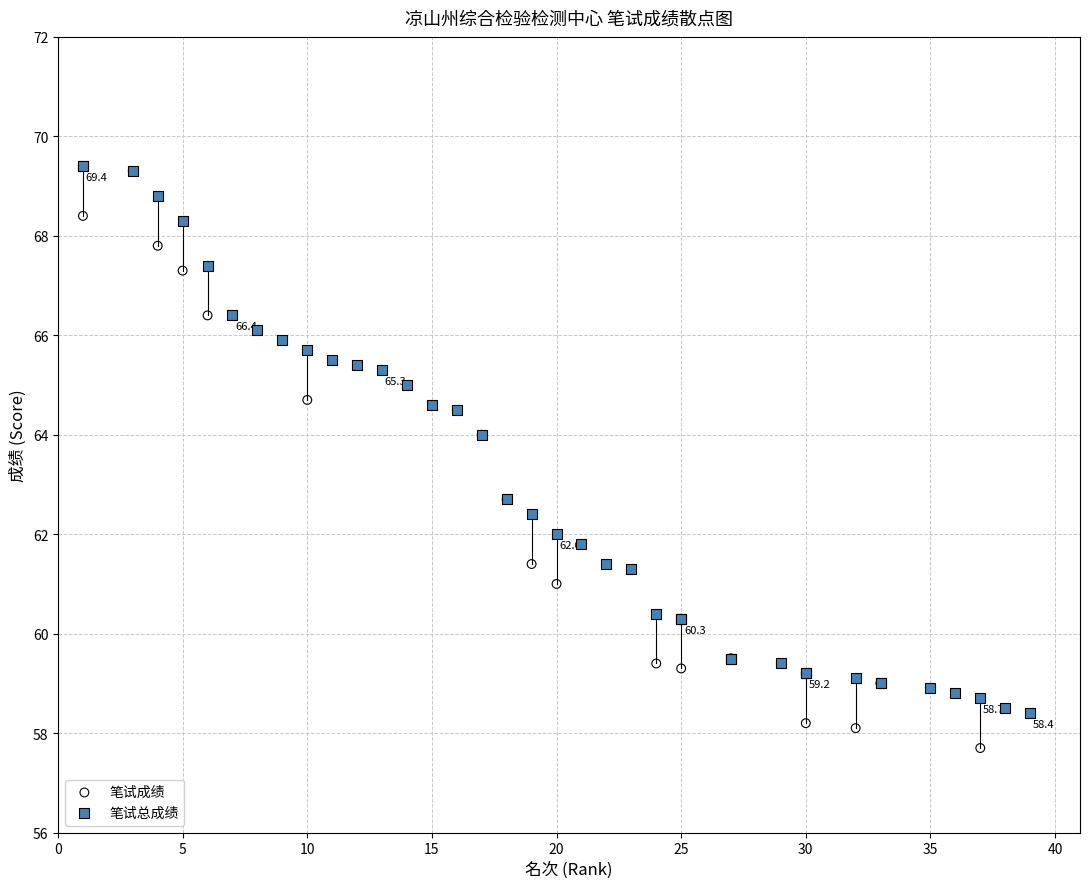

Which series has the widest spread of Y values?

笔试成绩